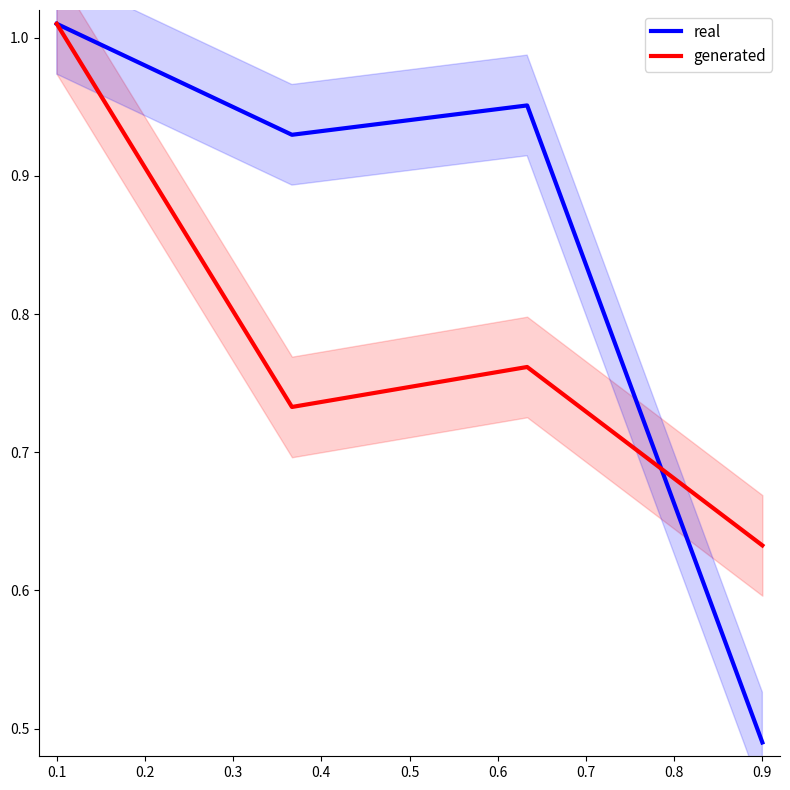

The real series shows 1.3 at 0.1. True or false?

False